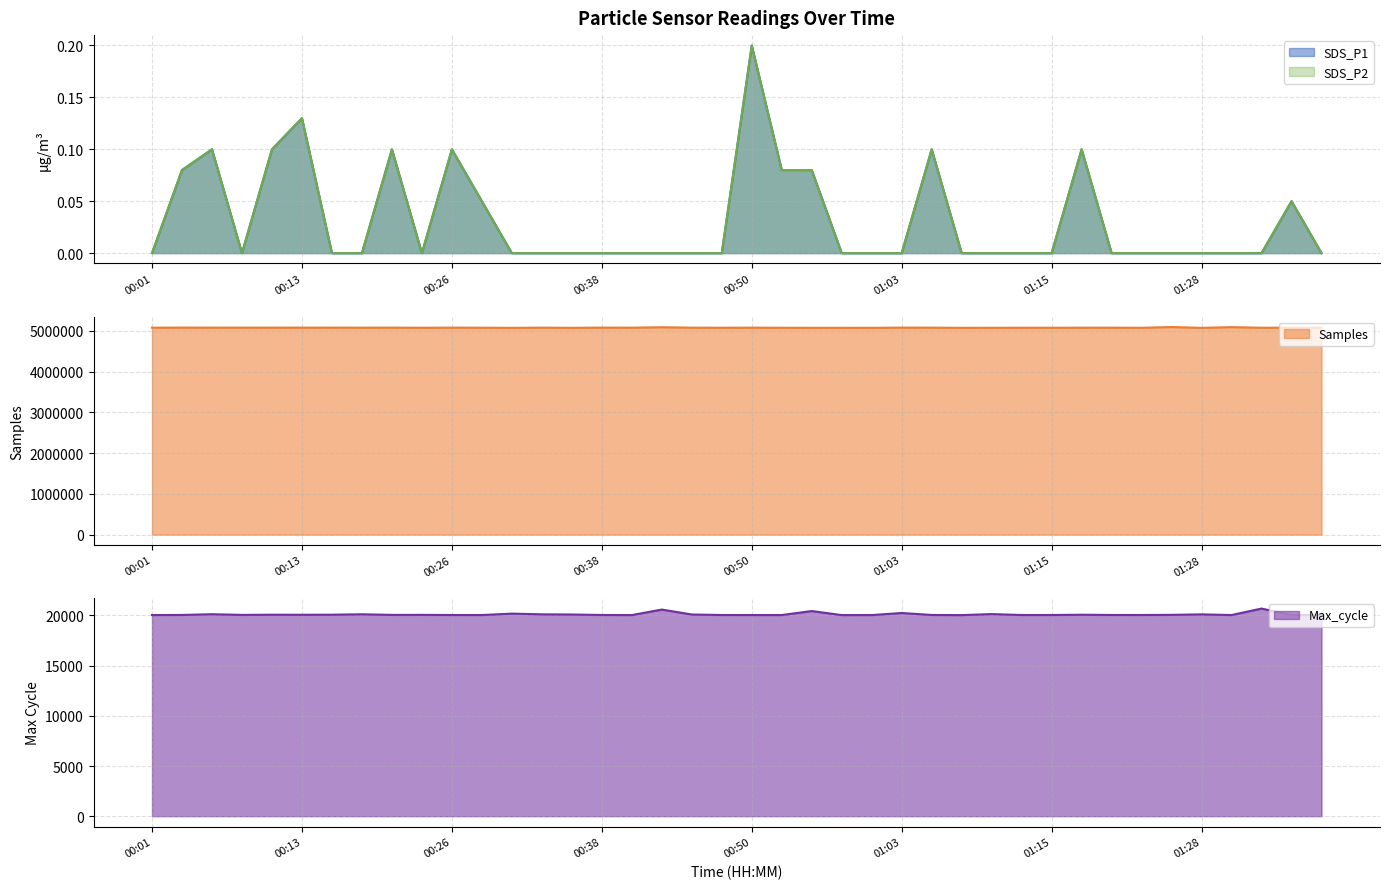

True or false: Max_cycle and Samples intersect in this chart.

False